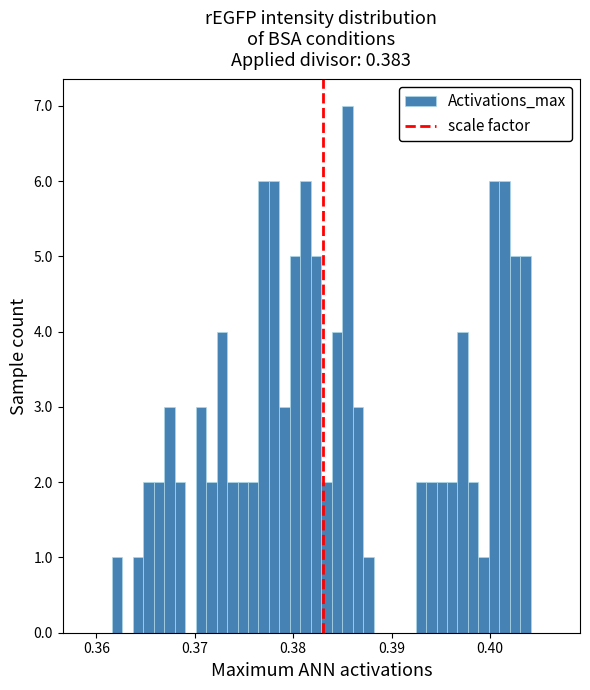

Read against the x-axis, roughly where is the centre of the tallest bar?

0.386